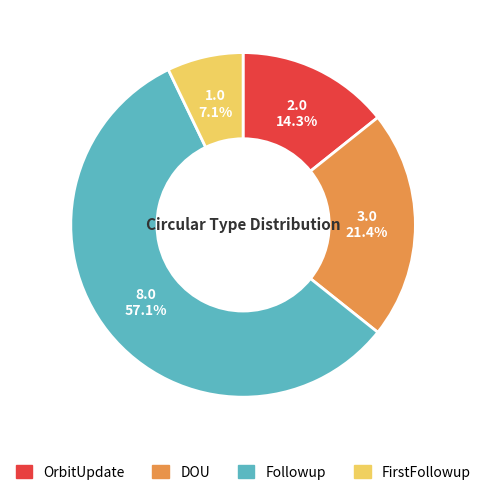

Is there a majority slice in this chart?

Yes